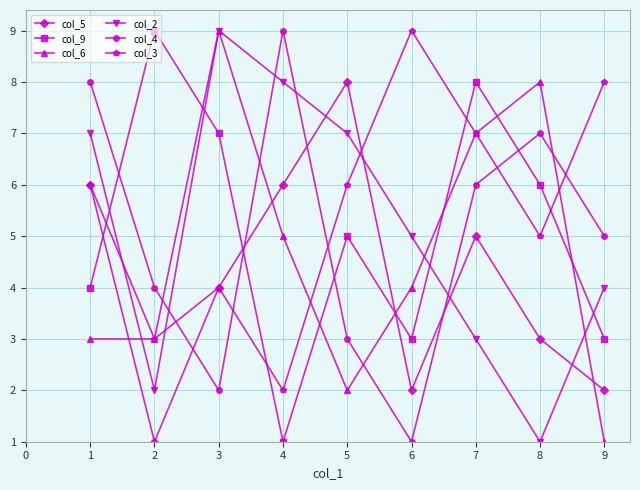

How many intersections are there between col_5 and col_9?

3